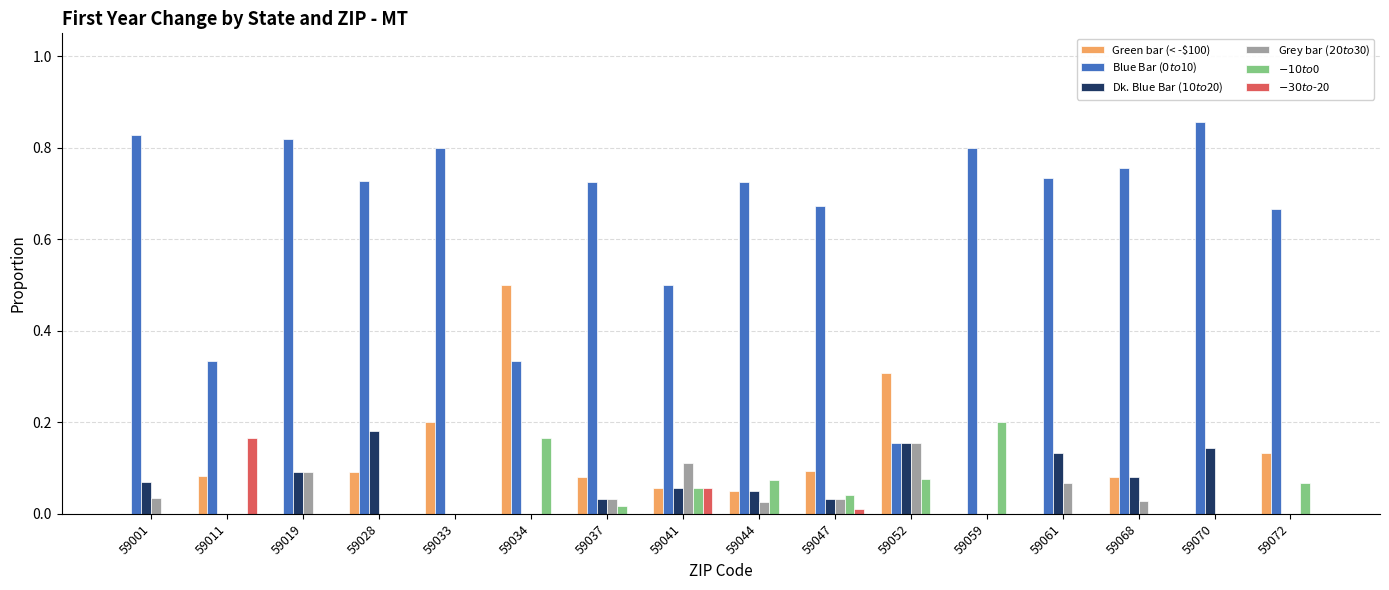

At which category does the chart reach its peak across all series?

59070